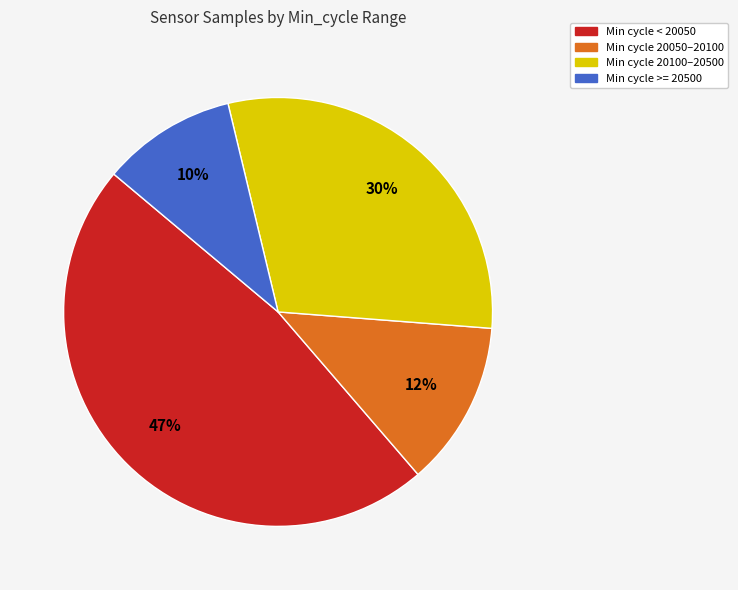

Is it true that Min cycle 20050–20100 is 25% of the pie?

False